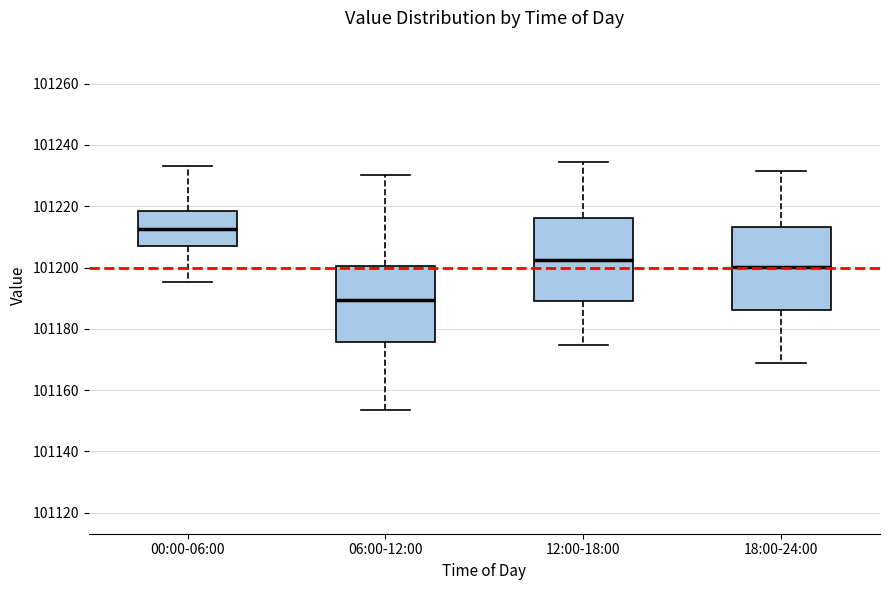

Which box's median line is the lowest?

06:00-12:00